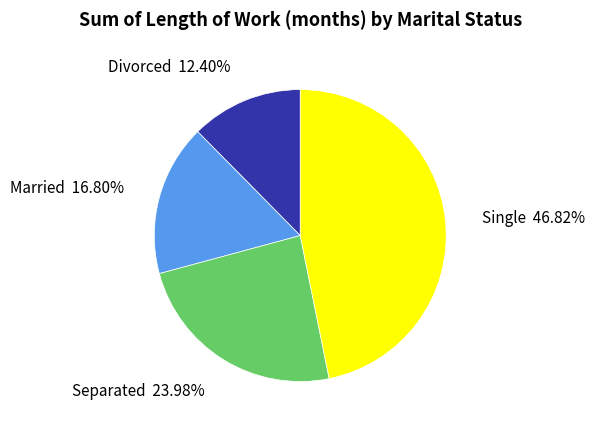

Which has a higher value, Single or Married?

Single